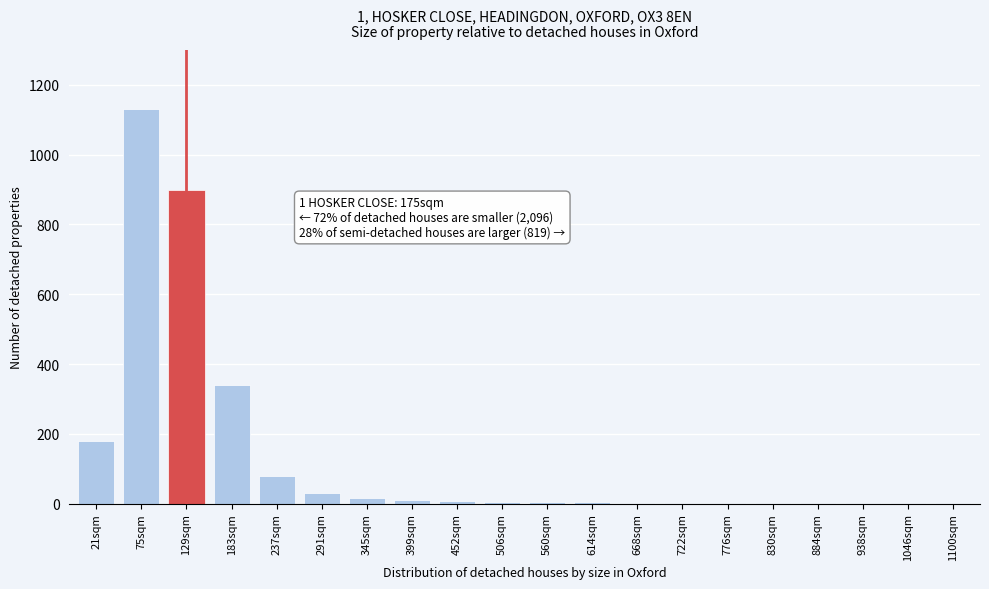

At which label is the value closest to 565?

183sqm